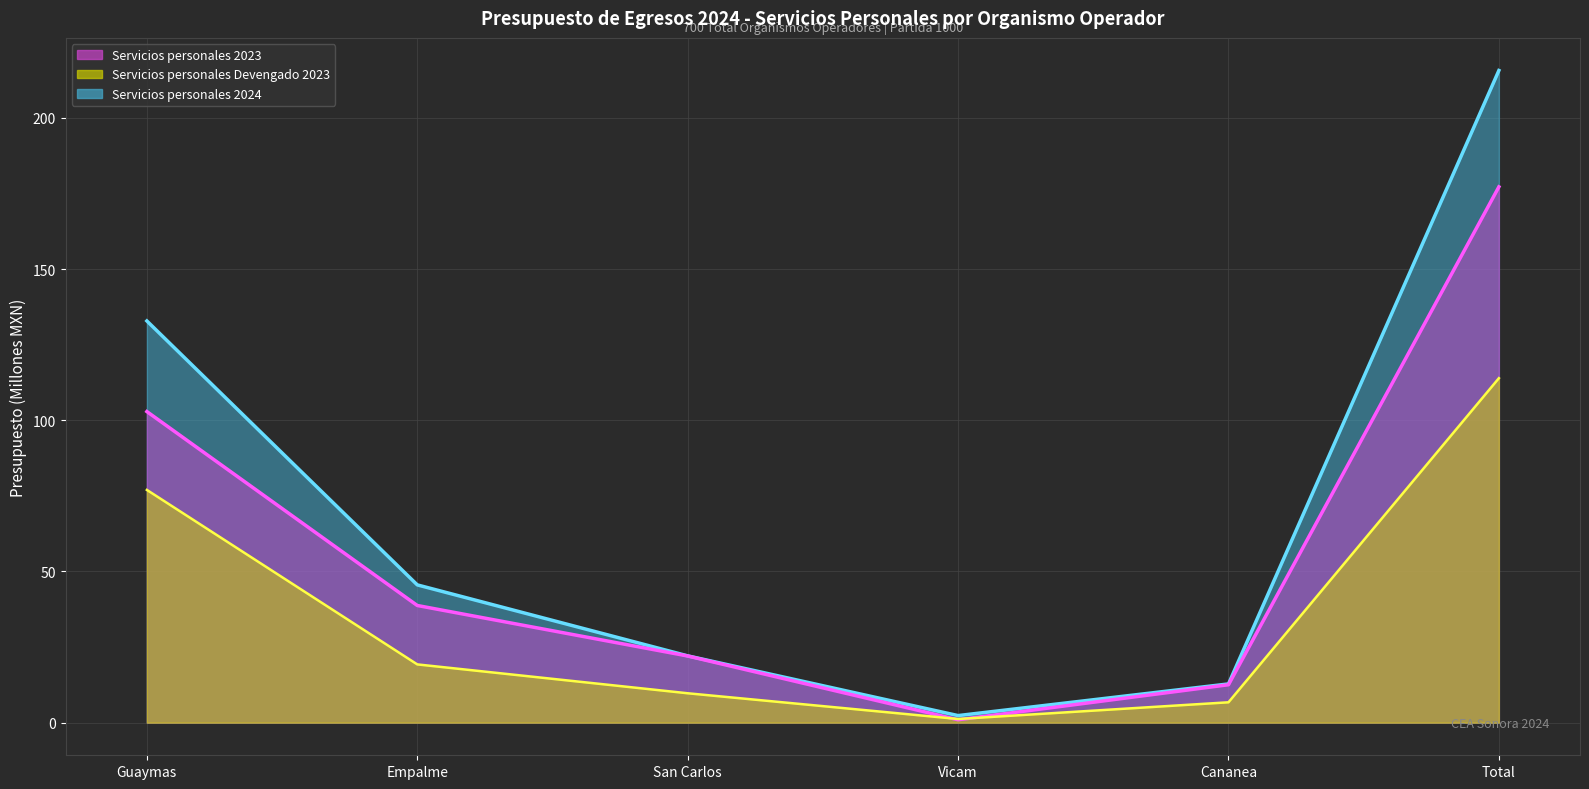

What is the label of the 5th point from the left?

Cananea